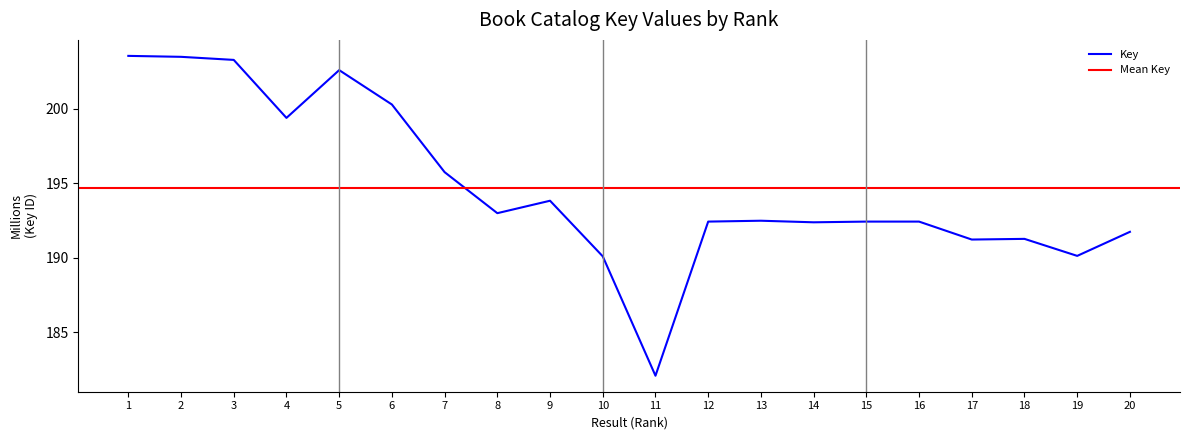

Reading left to right, extract all data points from this chart.

1=203.6	2=203.5	3=203.3	4=199.4	5=202.6	6=200.3	7=195.8	8=193.0	9=193.8	10=190.1	11=182.1	12=192.4	13=192.5	14=192.4	15=192.4	16=192.4	17=191.2	18=191.3	19=190.1	20=191.8